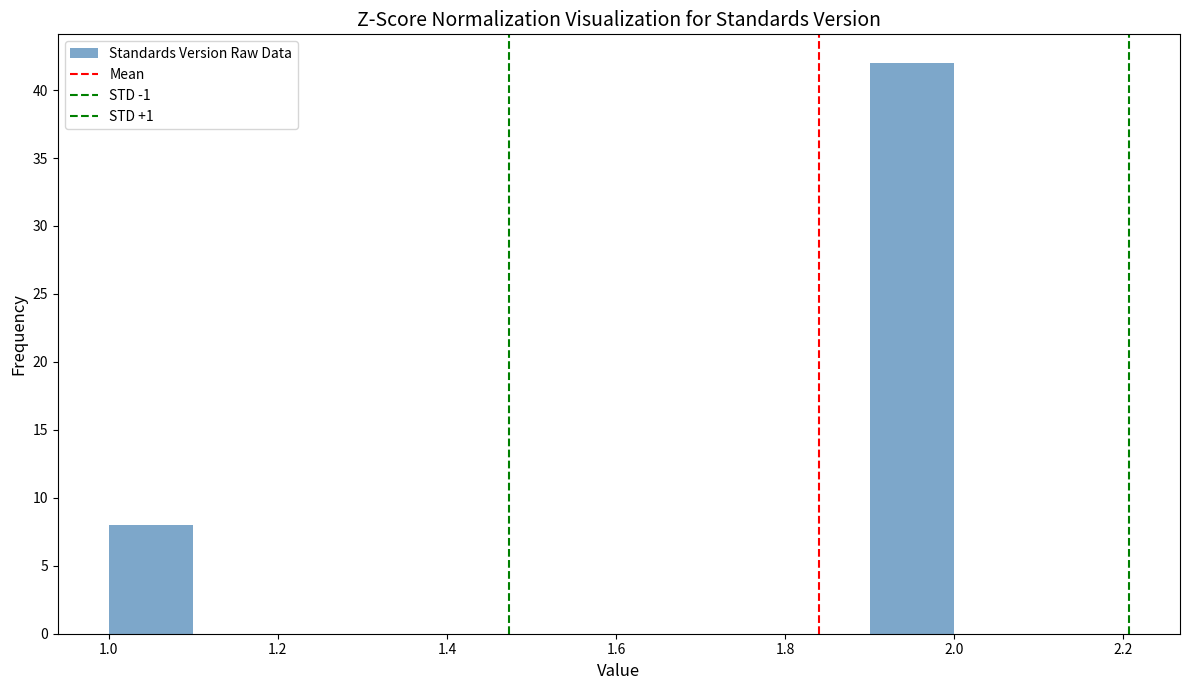

What is the height of the bar covering 1.9 to 2.0 on the x-axis? The values are not printed on the chart, so give them approximately, as read against the axis.

42